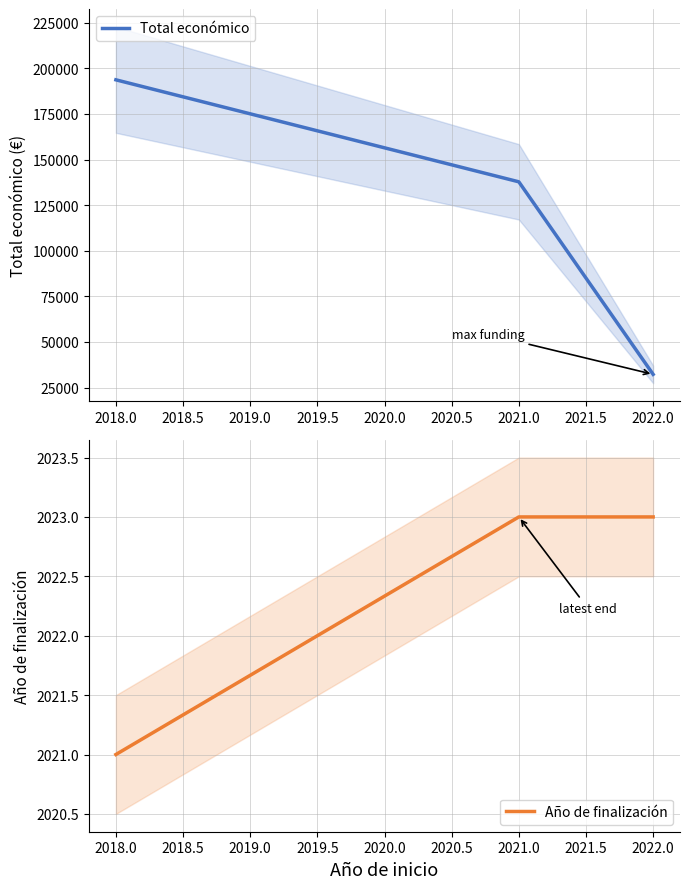

How many lines are shown in the chart?

2